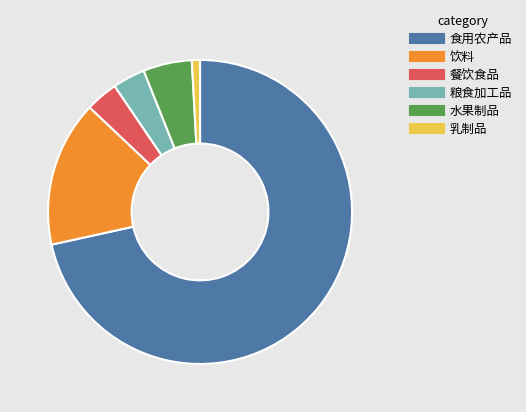

Does any single category account for the majority?

Yes